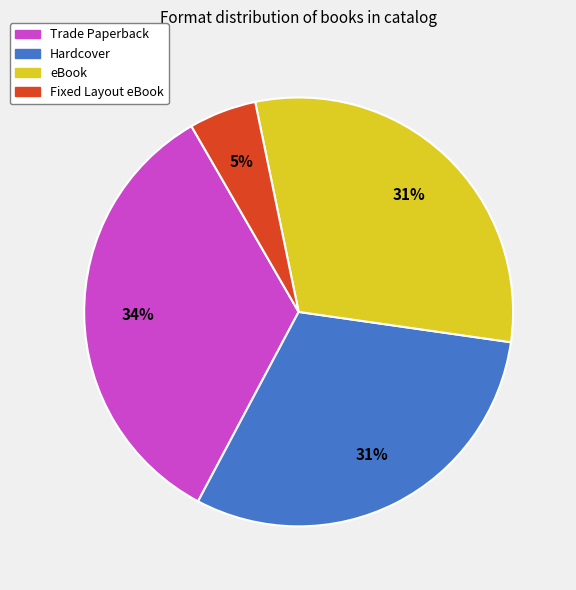

Which category has the smallest portion of the pie?

Fixed Layout eBook